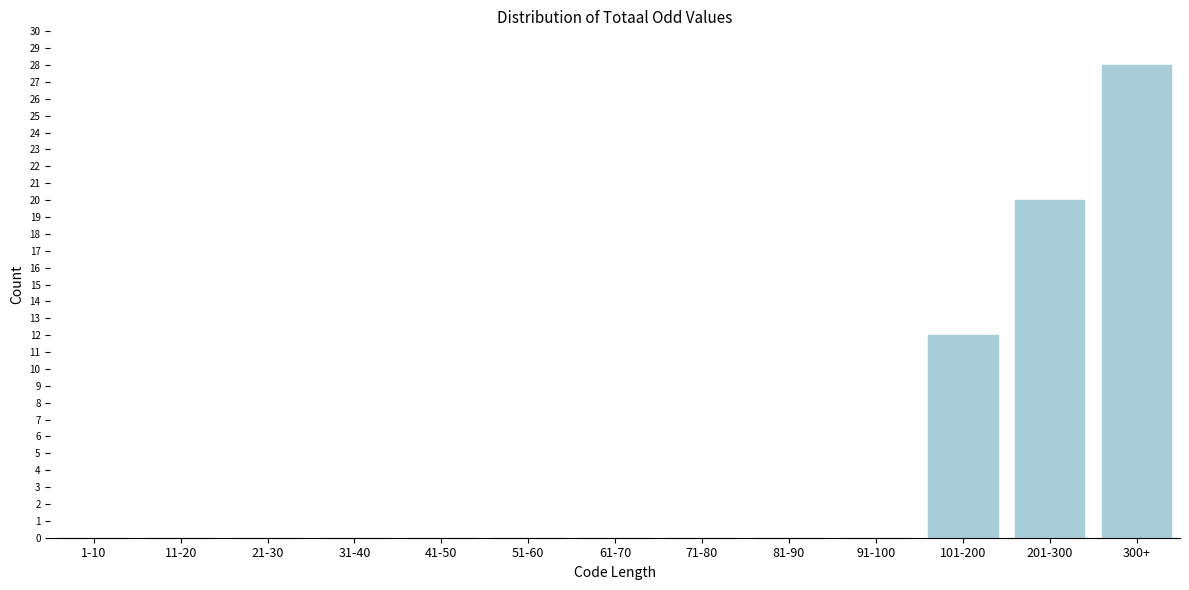

Reading right to left, what are all the values shown in this chart?

300+=28	201-300=20	101-200=12	91-100=0	81-90=0	71-80=0	61-70=0	51-60=0	41-50=0	31-40=0	21-30=0	11-20=0	1-10=0